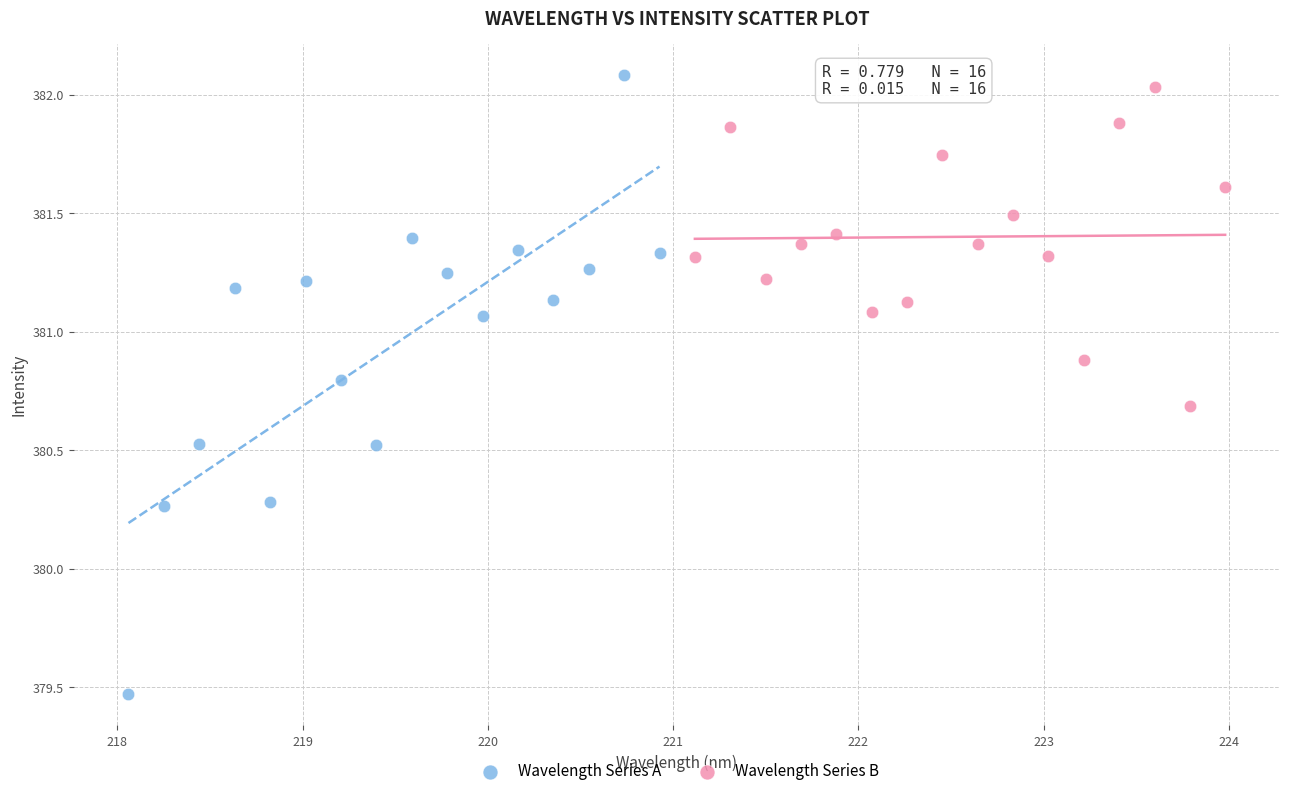

Which series has the widest spread of Y values?

Wavelength Series A